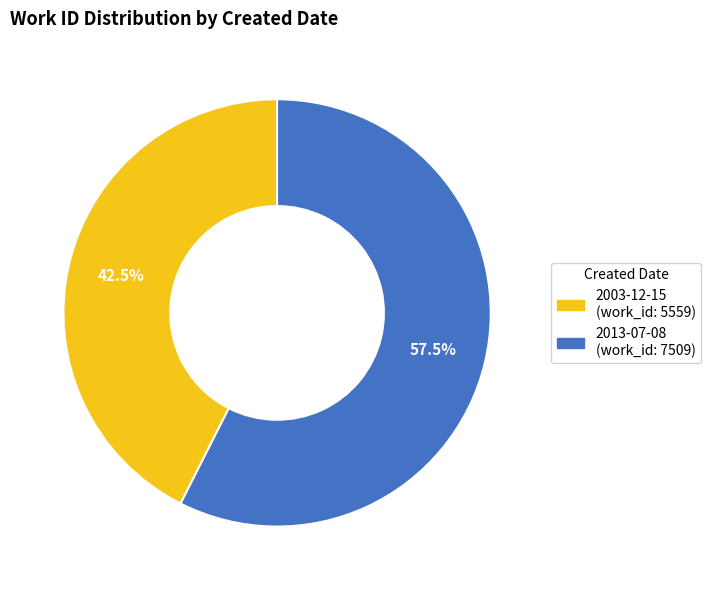

Between 2013-07-08 and 2003-12-15, which is larger?

2013-07-08